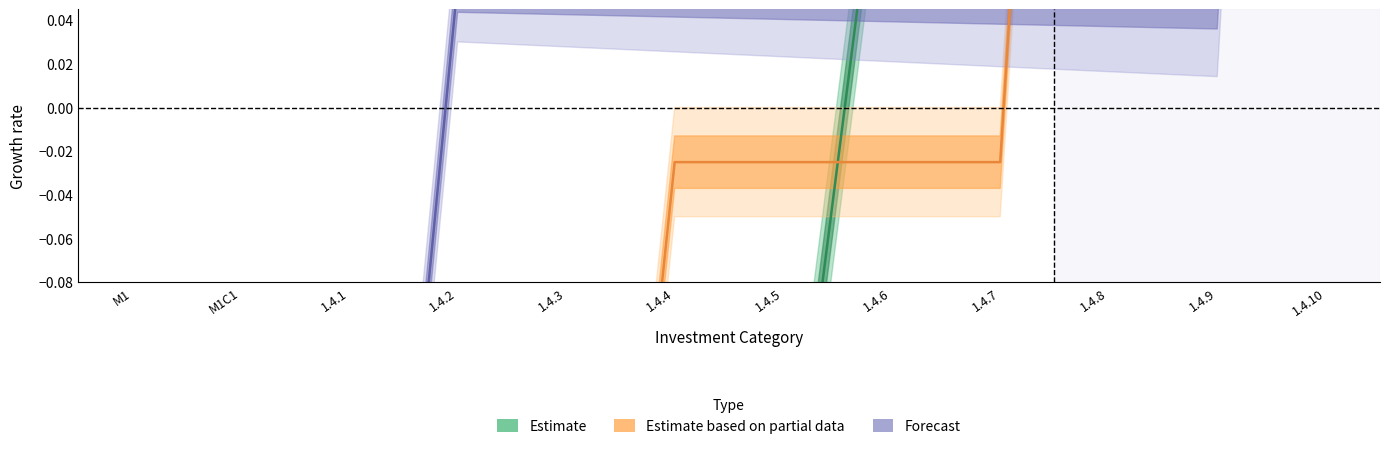

After their last crossing, which series has the higher values: Forecast or Estimate?

Estimate